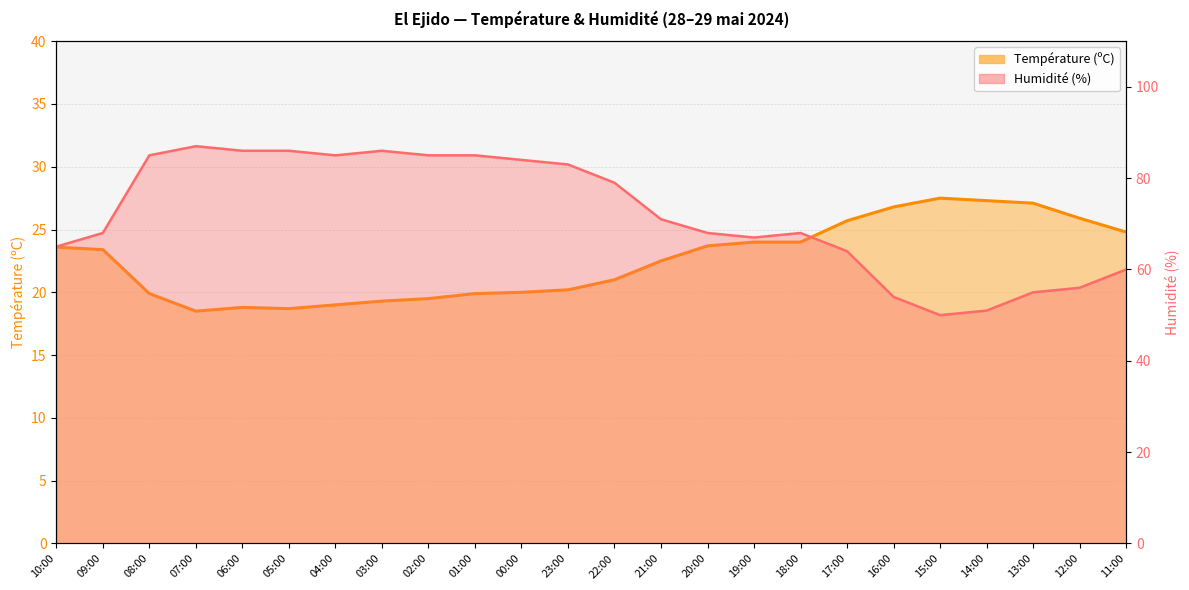

Rank the series by their average value, from highest to lowest.

Humidité (%), Température (ºC)